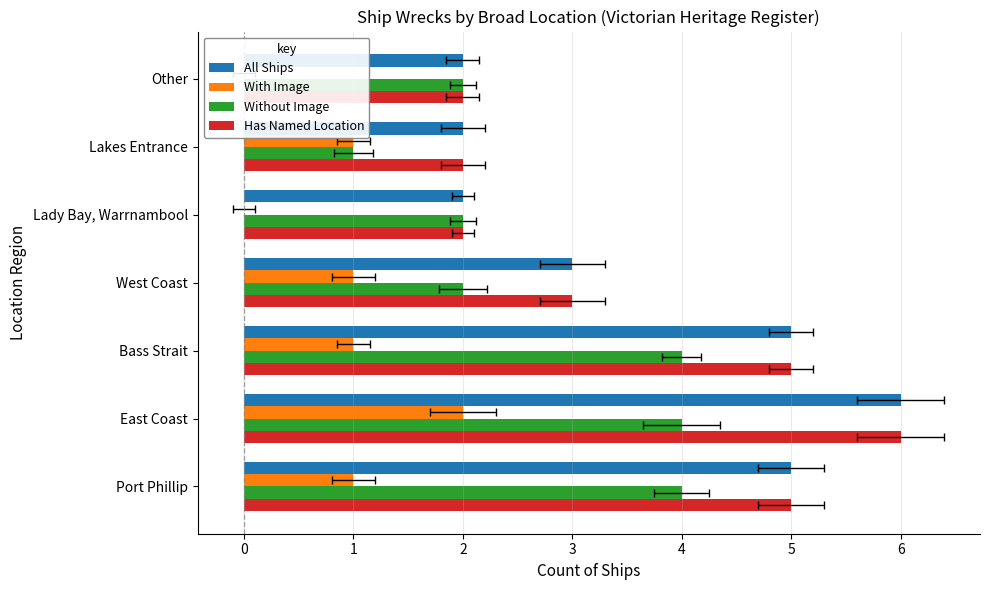

Between Bass Strait and Lady Bay, Warrnambool, which is larger?

Bass Strait